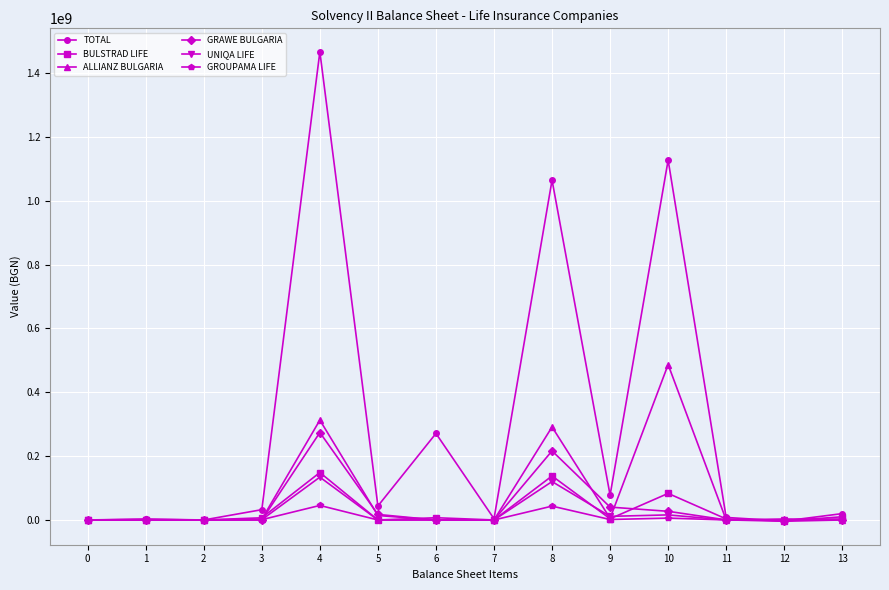

The value of BULSTRAD LIFE at 7 is 60979177.1. True or false?

False